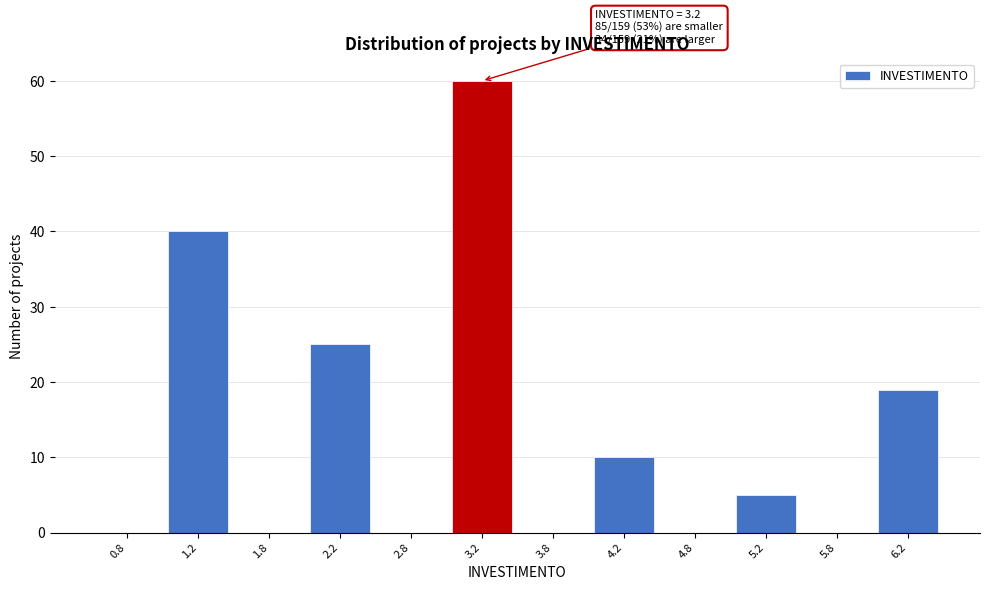

Over which range of the x-axis is the bar tallest?

3.0 to 3.5